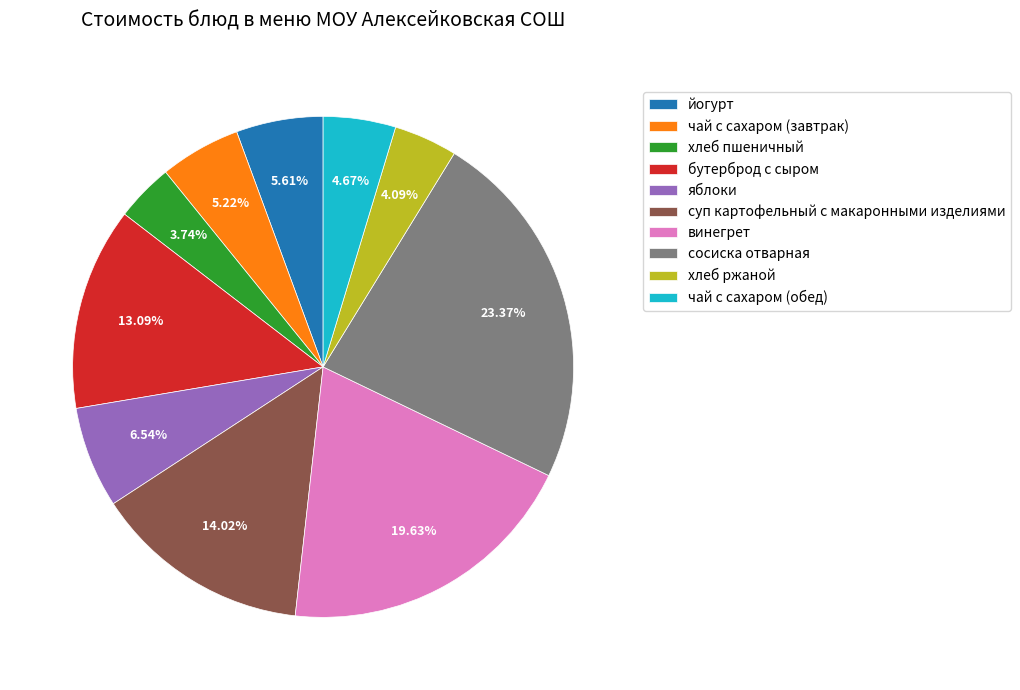

To the nearest percent, what is the difference between the largest and smallest slice percentages?

20%